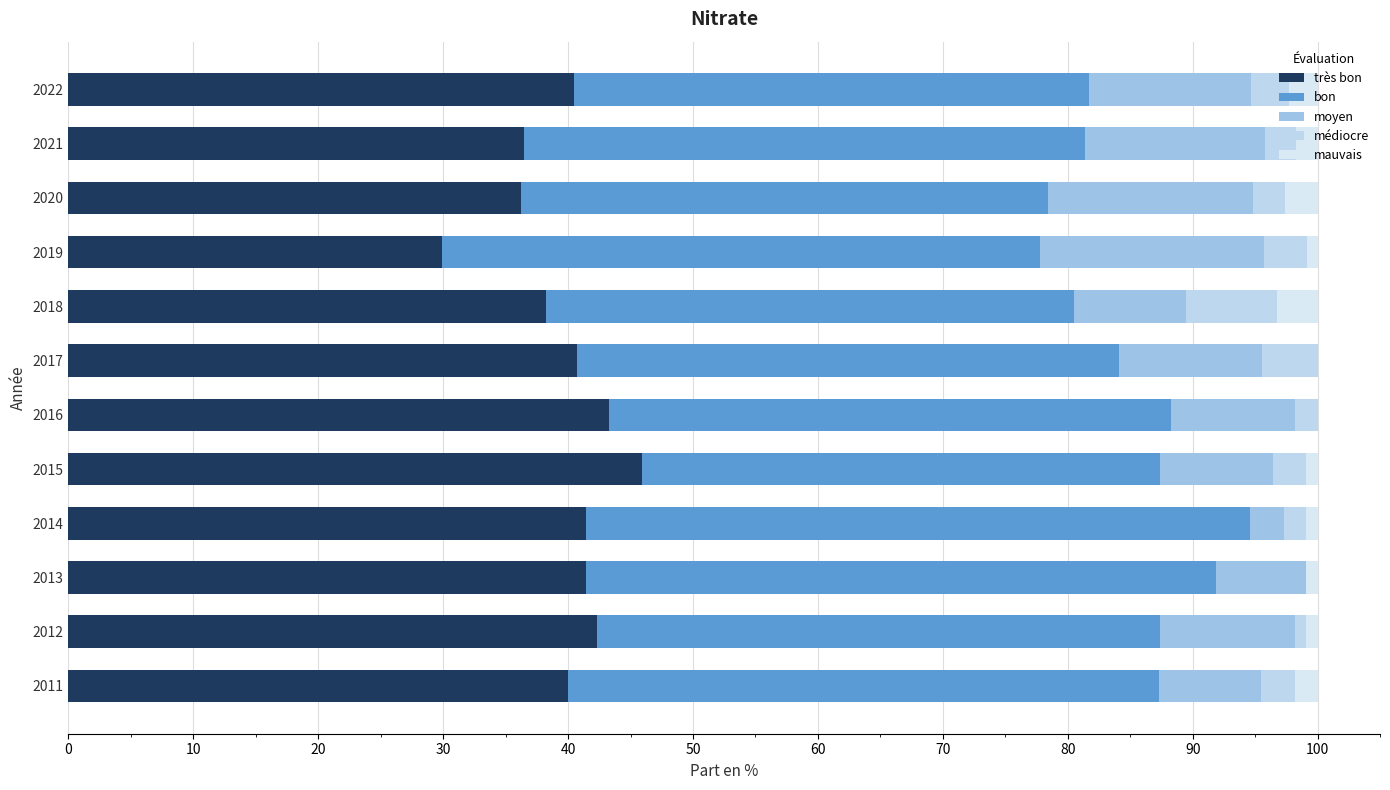

Where is médiocre nearest to the value 3?

2022